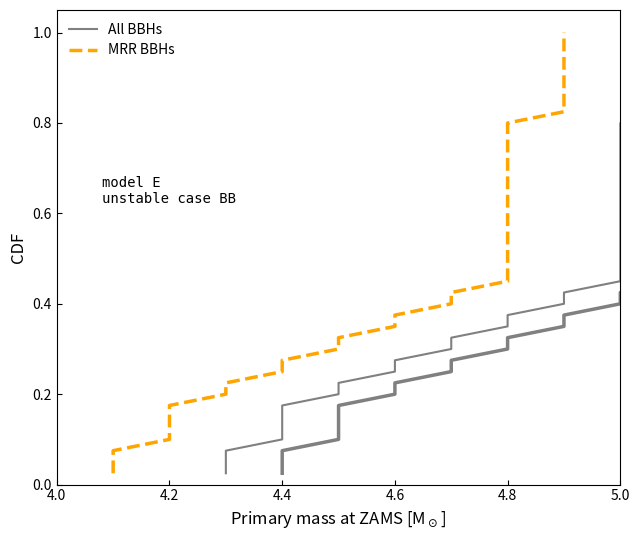

What is the label of the 35th point from the right?

5.0